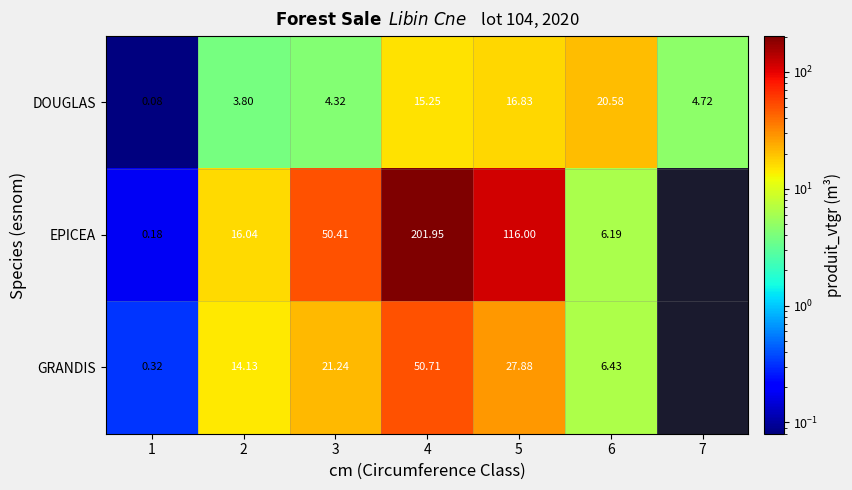

Between 4 and 5, which series saw the biggest shift?

EPICEA